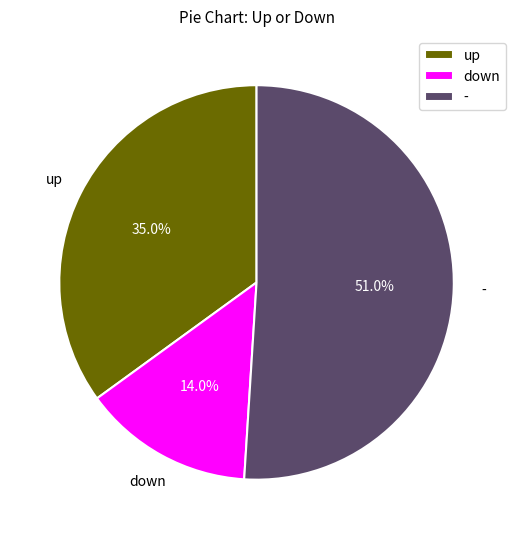

Which slice is the smallest?

down